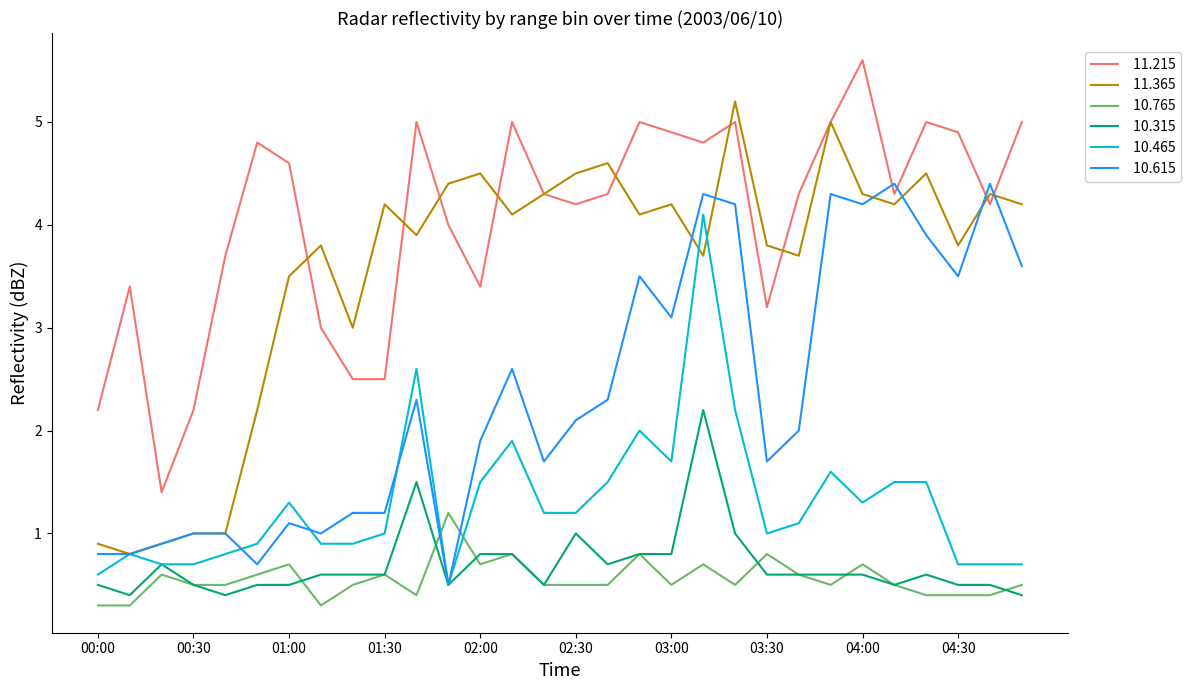

What is the minimum value shown in the chart?

0.3